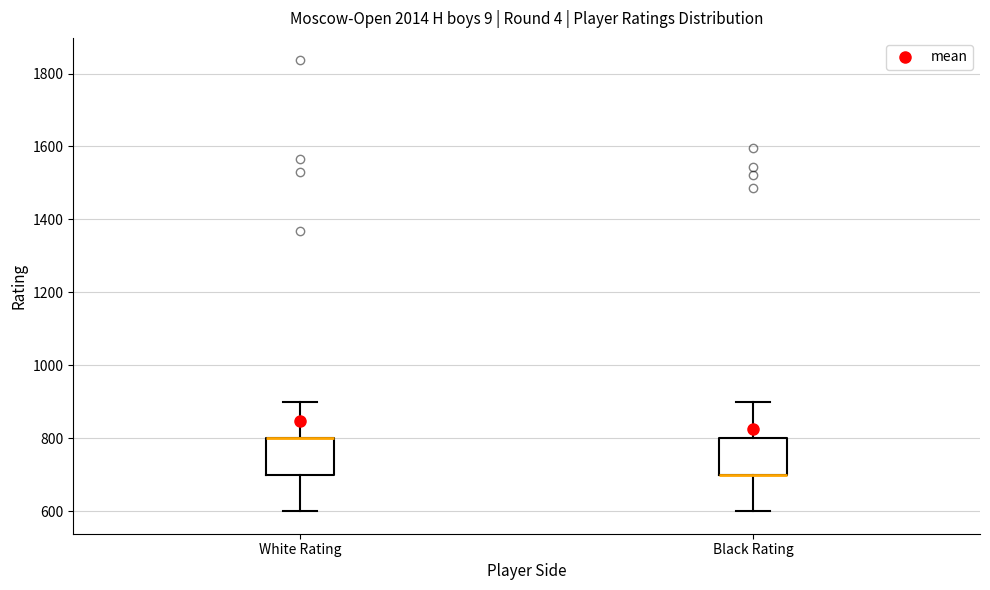

Reading left to right, transcribe this box plot: for each box, give where its median line is, the range the box spans, and where its two whiskers end, as read against the y-axis. The values are not printed on the chart, so give them approximately, as read against the axis.

White Rating: median 800 (drawn on the box's upper edge), box 700 to 800, whiskers 600 to 900
Black Rating: median 700 (drawn on the box's lower edge), box 700 to 800, whiskers 600 to 900